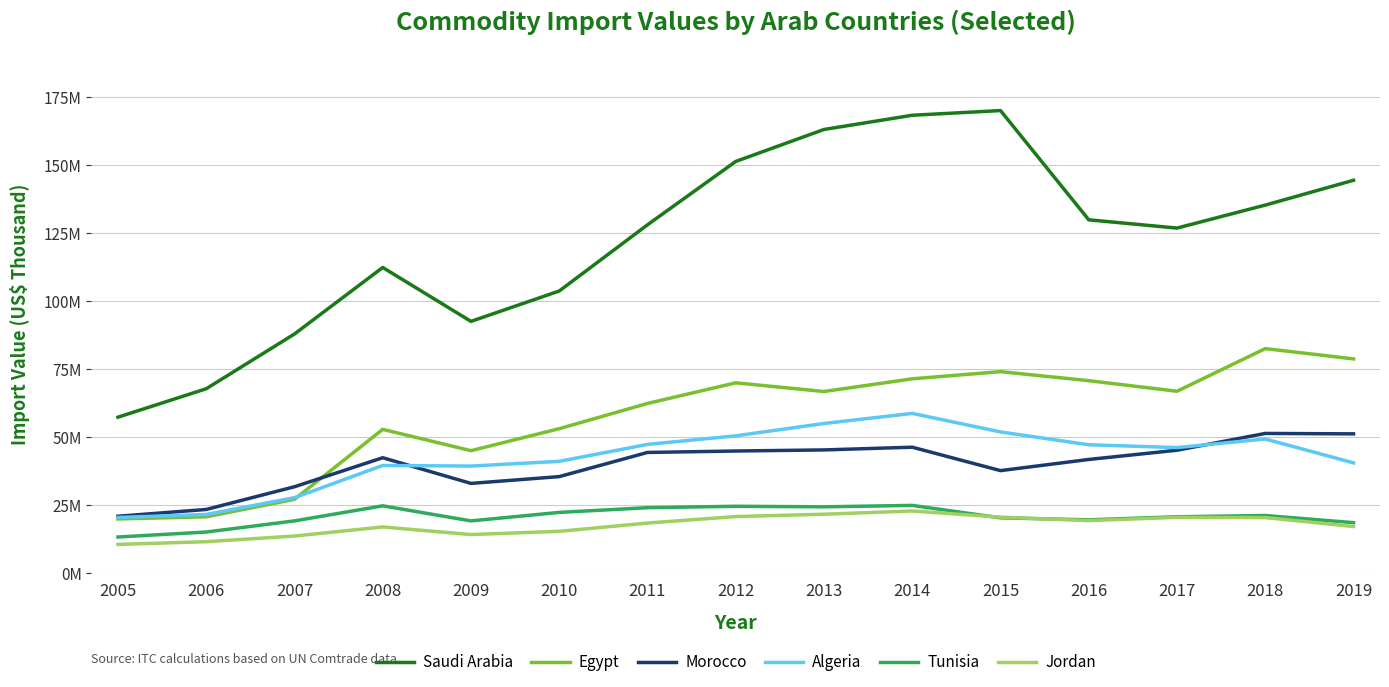

The value of Egypt at 2006 is 20593991. True or false?

True